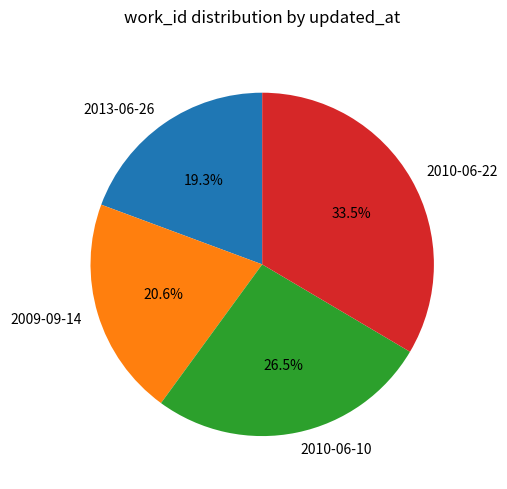

To the nearest percent, what portion does 2009-09-14 represent?

21%